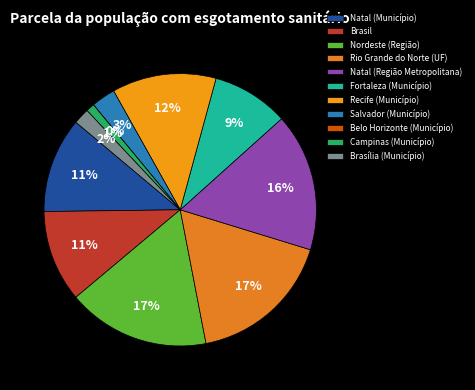

True or false: Natal (Município) accounts for 11% of the total.

True